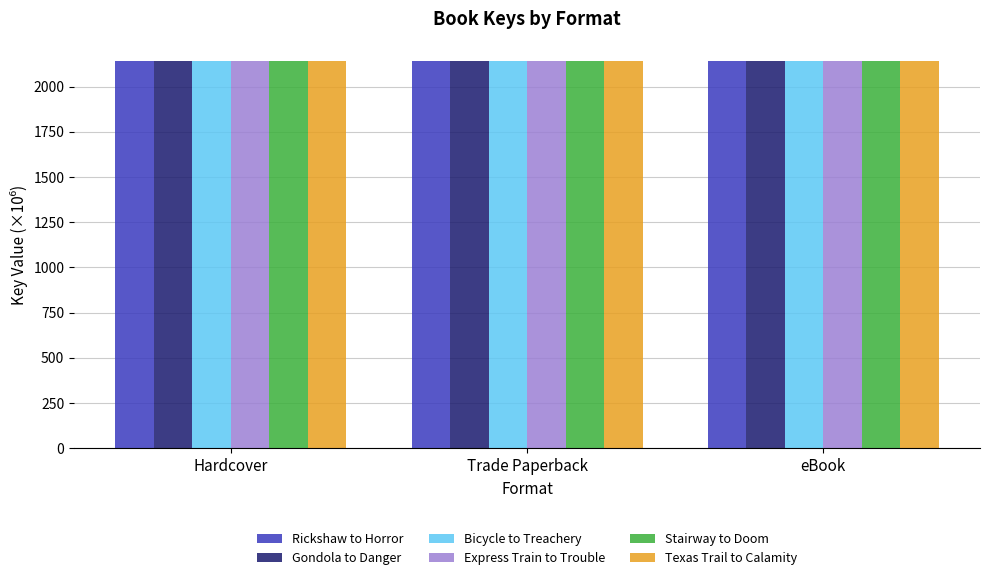

What position from the right is Hardcover?

3